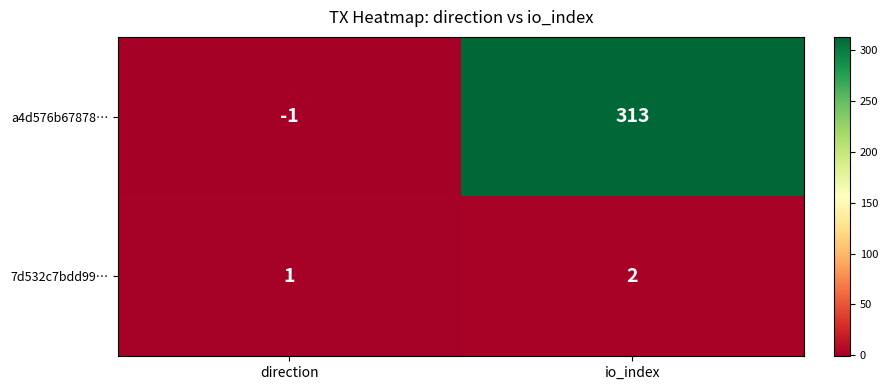

Which series has the widest spread of values?

a4d576b67878…